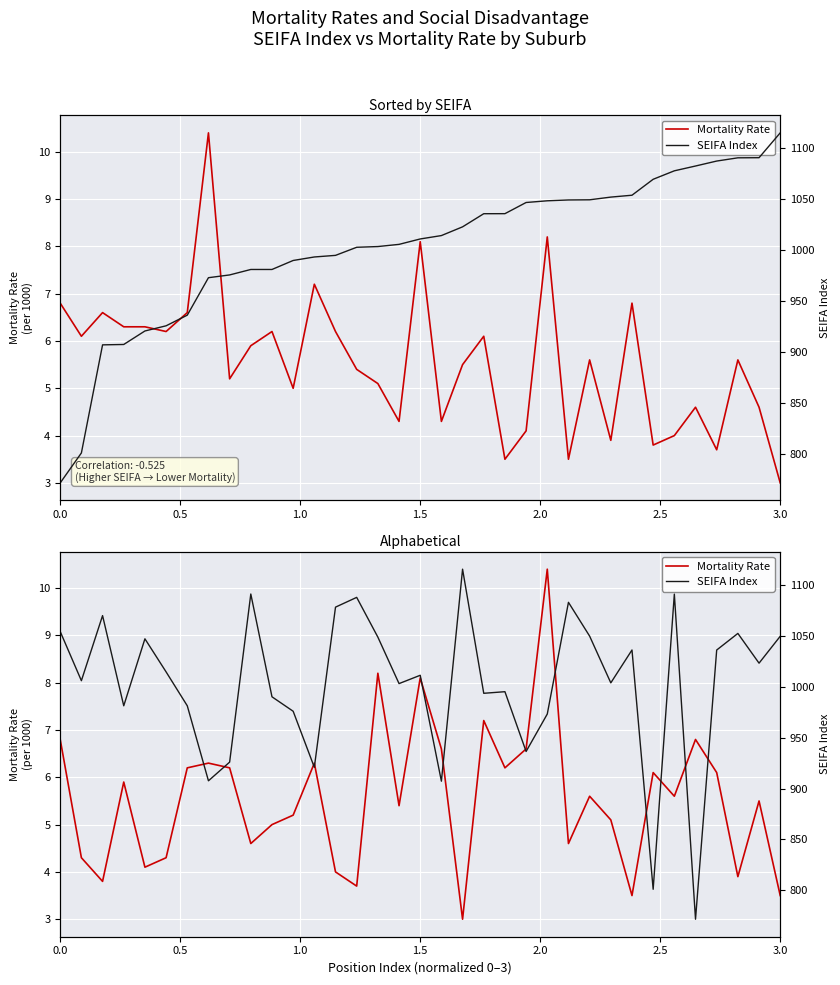

True or false: SEIFA Index and Mortality Rate intersect in this chart.

False